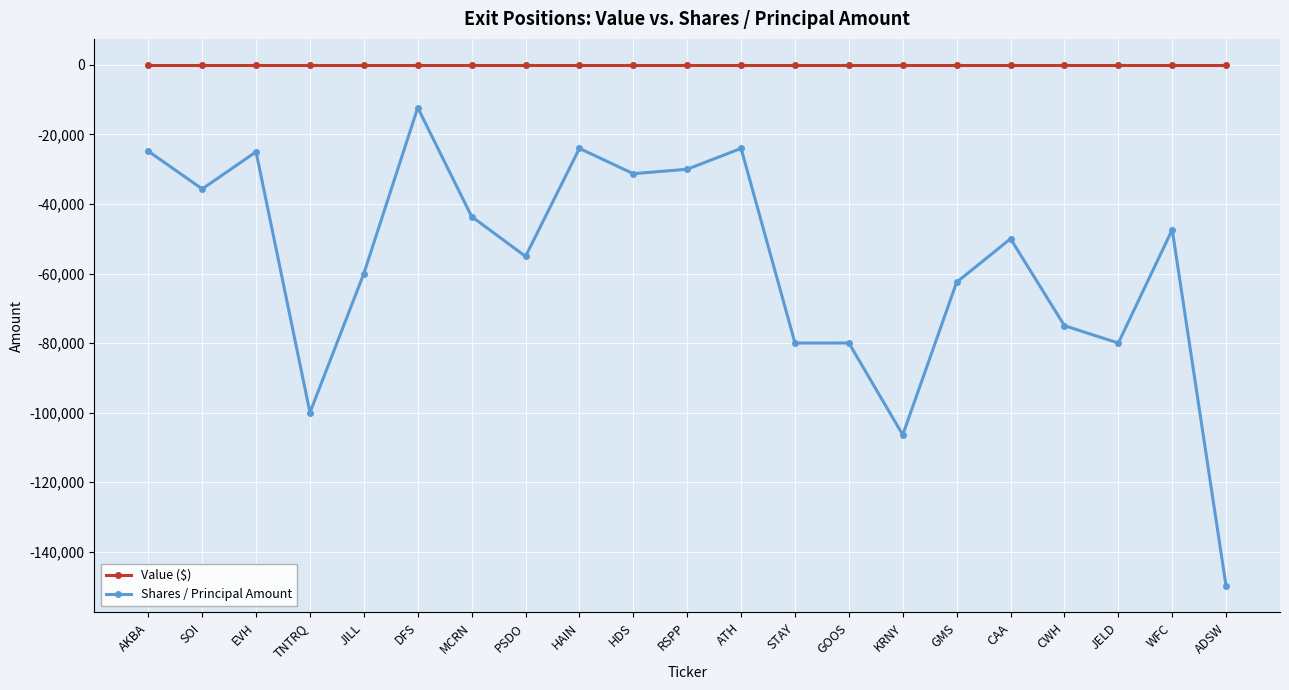

Which label corresponds to the smallest value in the chart?

ADSW